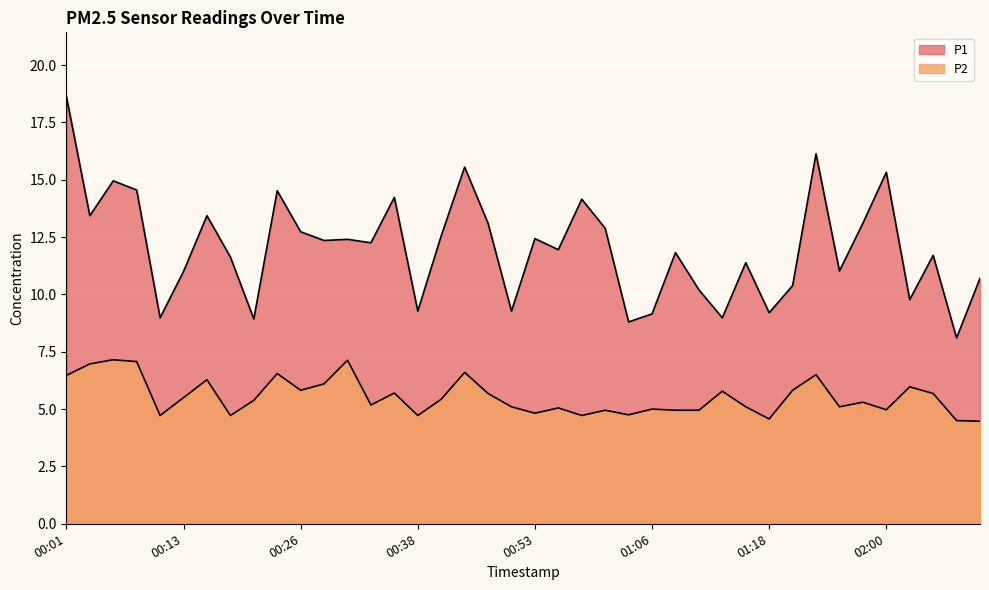

Reading left to right, what are all the values shown in this chart?

P1: 18.6	13.4	14.9	14.6	9.0	11.0	13.4	11.6	8.9	14.5	12.7	12.3	12.4	12.2	14.2	9.3	12.6	15.6	13.1	9.3	12.4	11.9	14.2	12.9	8.8	9.2	11.8	10.2	9.0	11.4	9.2	10.4	16.1	11.0	13.1	15.3	9.8	11.7	8.1	10.7
P2: 6.5	7.0	7.2	7.1	4.7	5.5	6.3	4.7	5.4	6.5	5.8	6.1	7.1	5.2	5.7	4.7	5.4	6.6	5.7	5.1	4.8	5.0	4.7	5.0	4.8	5.0	5.0	5.0	5.8	5.1	4.6	5.8	6.5	5.1	5.3	5.0	6.0	5.7	4.5	4.5